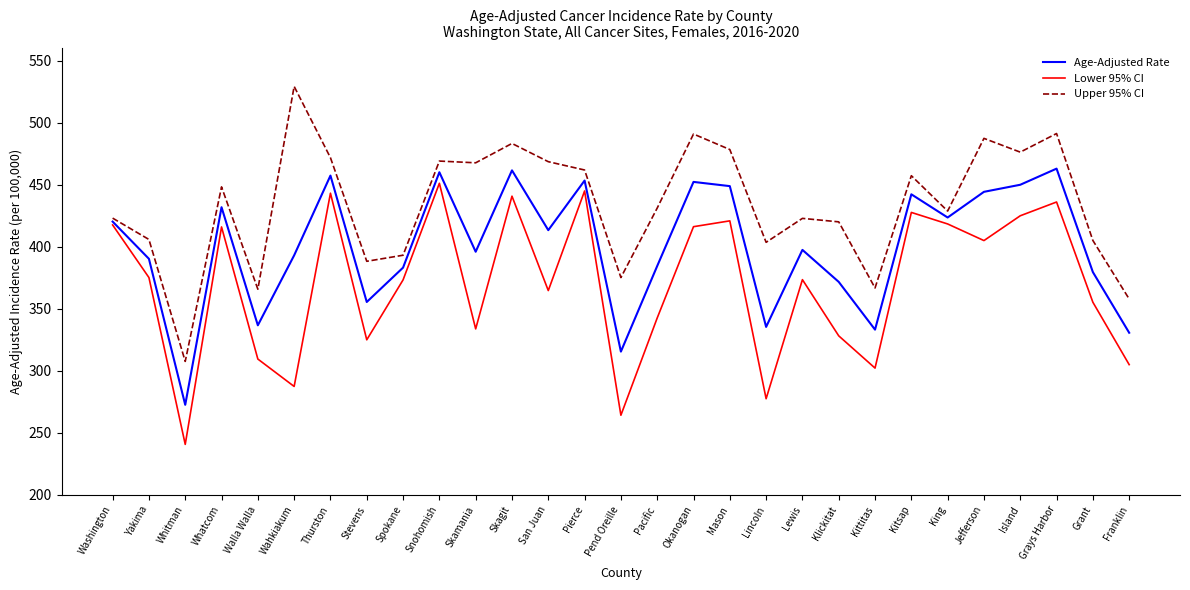

How many interior local peaks does the Lower 95% CI series have?

9